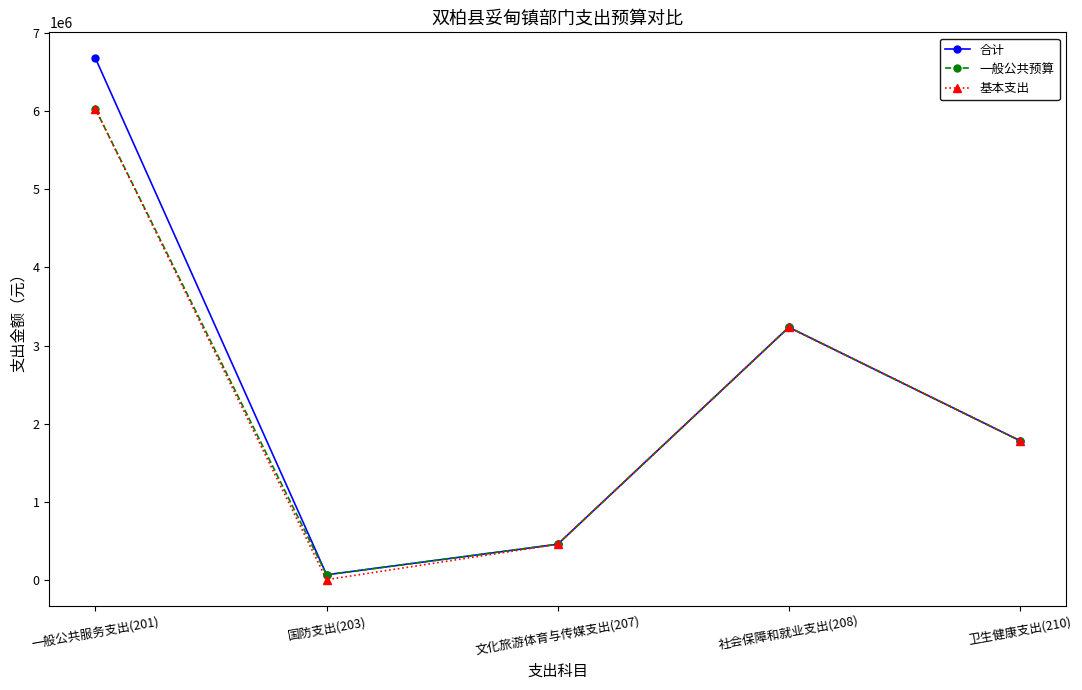

Reading right to left, list all the values displayed in this chart.

合计: 1780808.9	3233591.0	454255.2	63000.0	6677782.7
一般公共预算: 1780808.9	3233591.0	454255.2	63000.0	6027782.7
基本支出: 1780808.9	3233591.0	454255.2	0.0	6027782.7